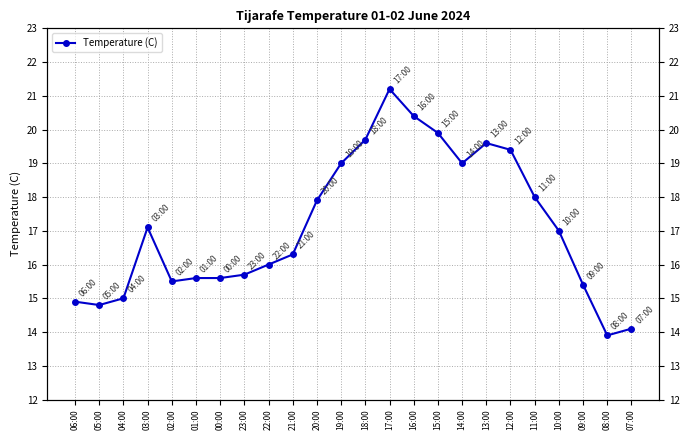

Reading left to right, what are all the values shown in this chart?

06:00=14.9	05:00=14.8	04:00=15.0	03:00=17.1	02:00=15.5	01:00=15.6	00:00=15.6	23:00=15.7	22:00=16.0	21:00=16.3	20:00=17.9	19:00=19.0	18:00=19.7	17:00=21.2	16:00=20.4	15:00=19.9	14:00=19.0	13:00=19.6	12:00=19.4	11:00=18.0	10:00=17.0	09:00=15.4	08:00=13.9	07:00=14.1